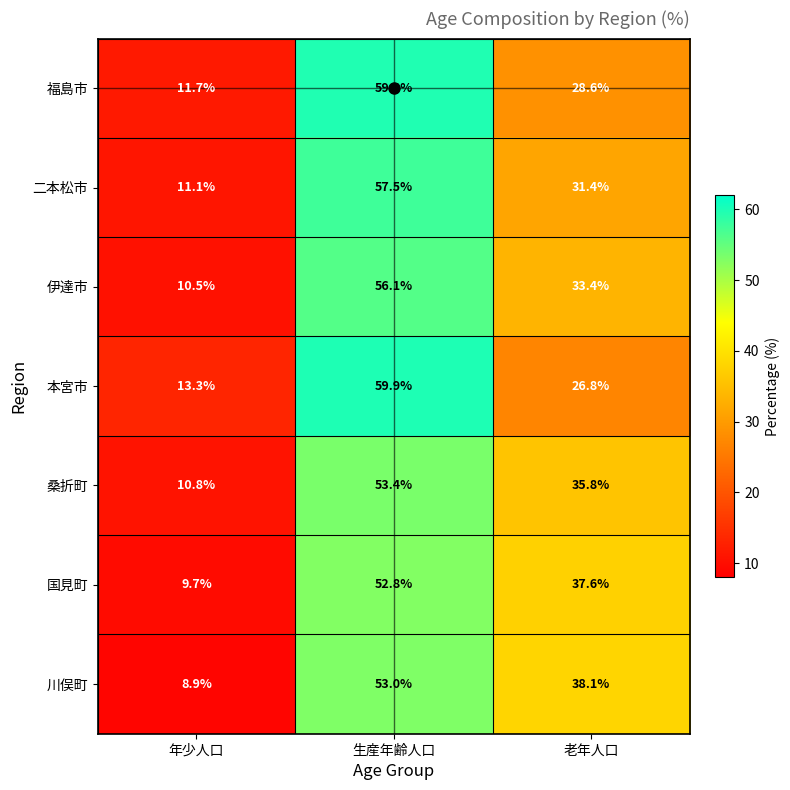

Rank the series by their maximum value, from highest to lowest.

本宮市, 福島市, 二本松市, 伊達市, 桑折町, 川俣町, 国見町